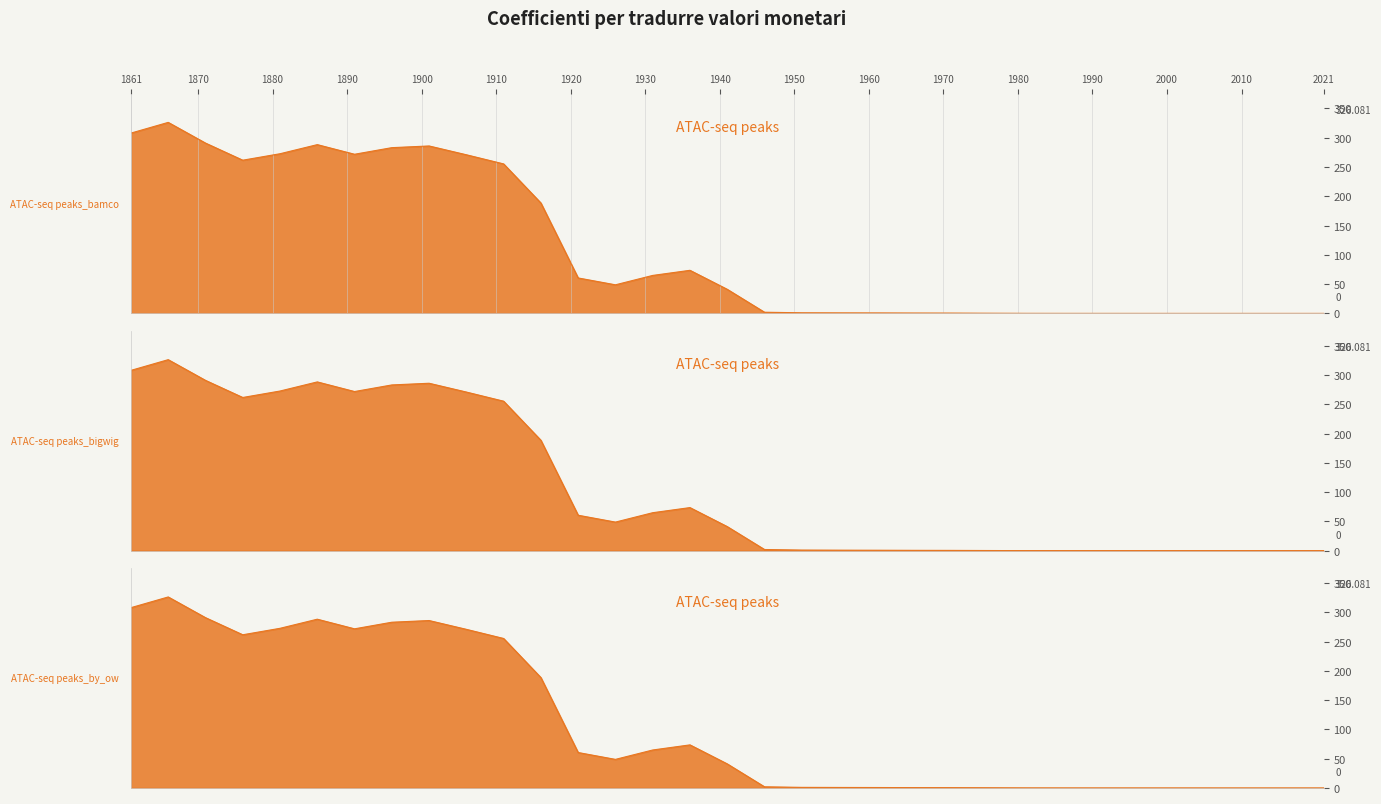

What is the total value across all series at 1931?

129.7